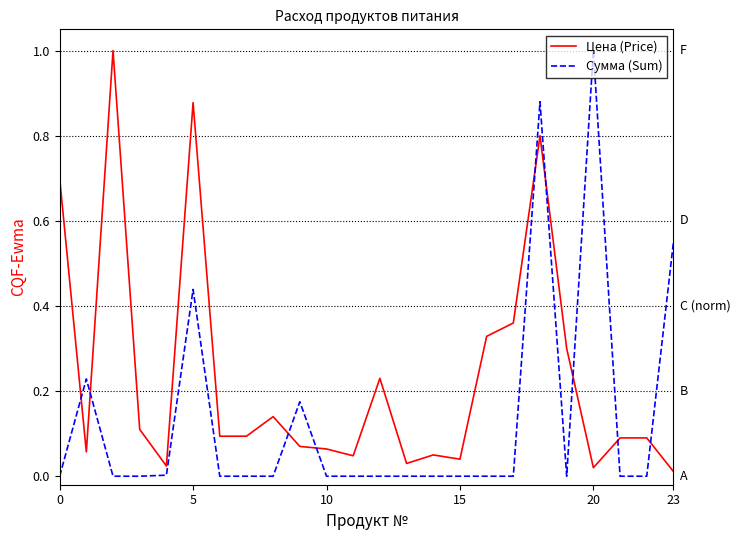

How many series are shown in this chart?

2